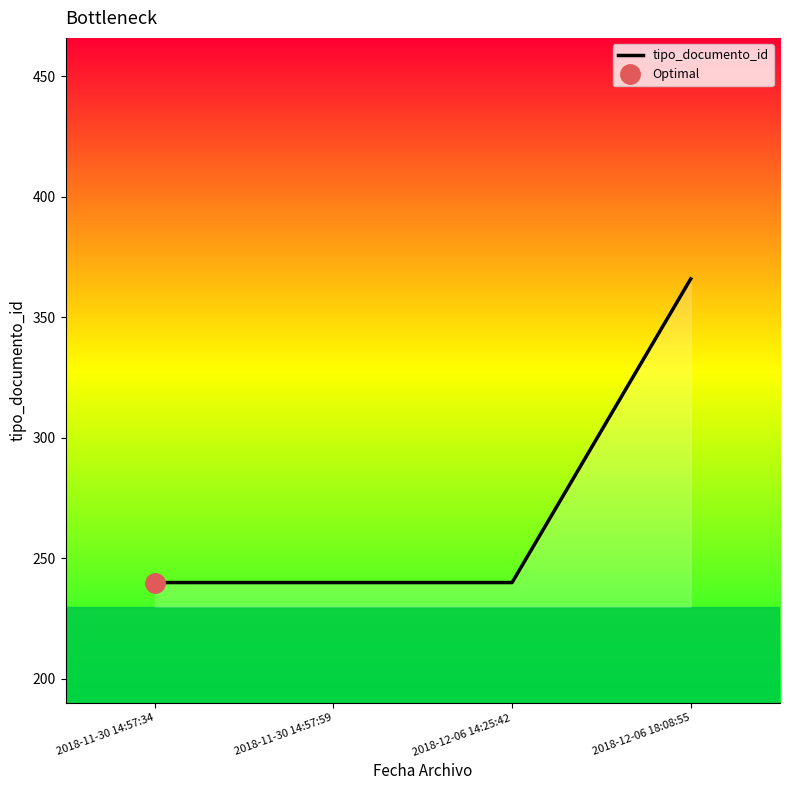

Reading right to left, list all the values displayed in this chart.

2018-12-06 18:08:55=366	2018-12-06 14:25:42=240	2018-11-30 14:57:59=240	2018-11-30 14:57:34=240